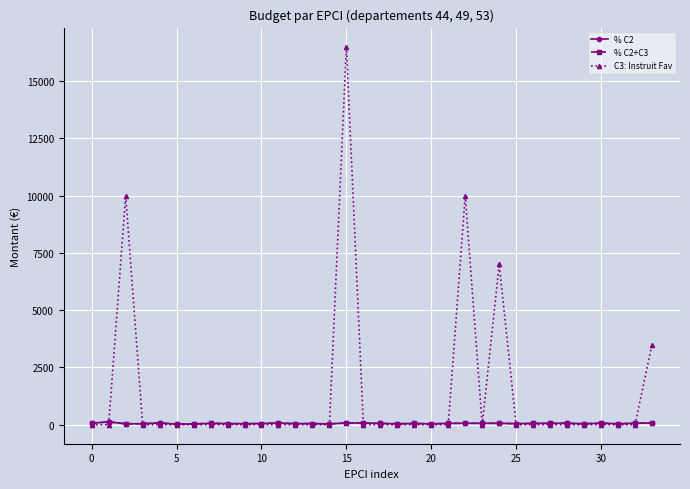

Which series has the largest total across all categories?

C3: Instruit Fav